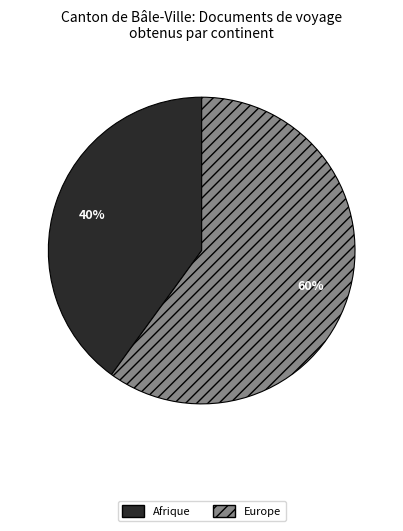

To the nearest percent, what is the difference between the largest and smallest slice percentages?

20%